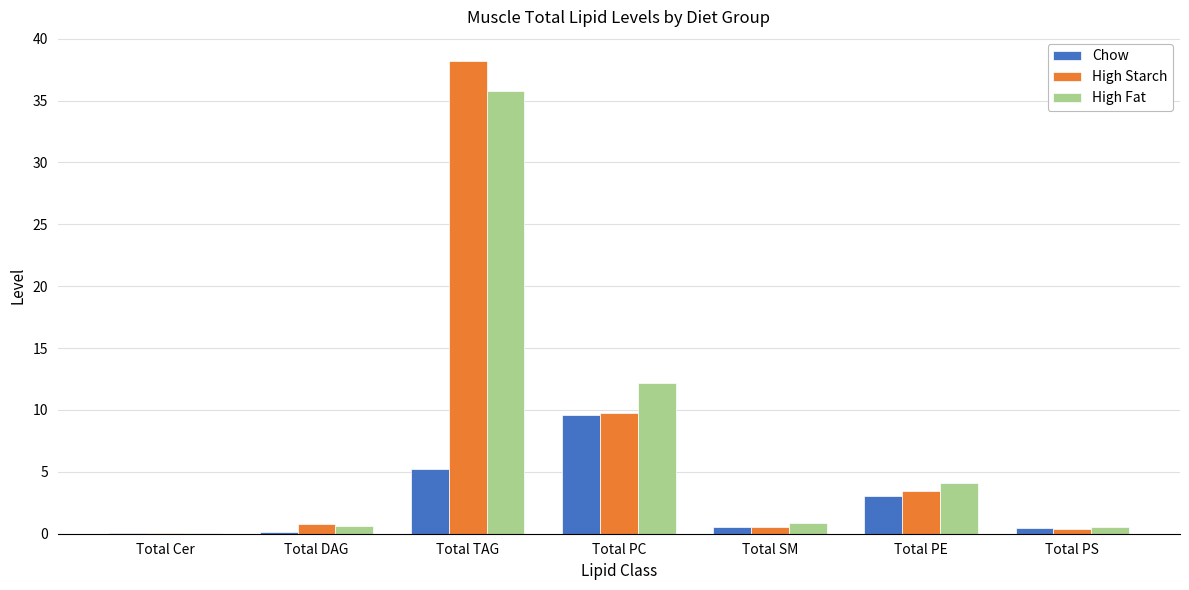

Is the value of High Starch at Total SM greater than the value of High Fat at Total PC?

No